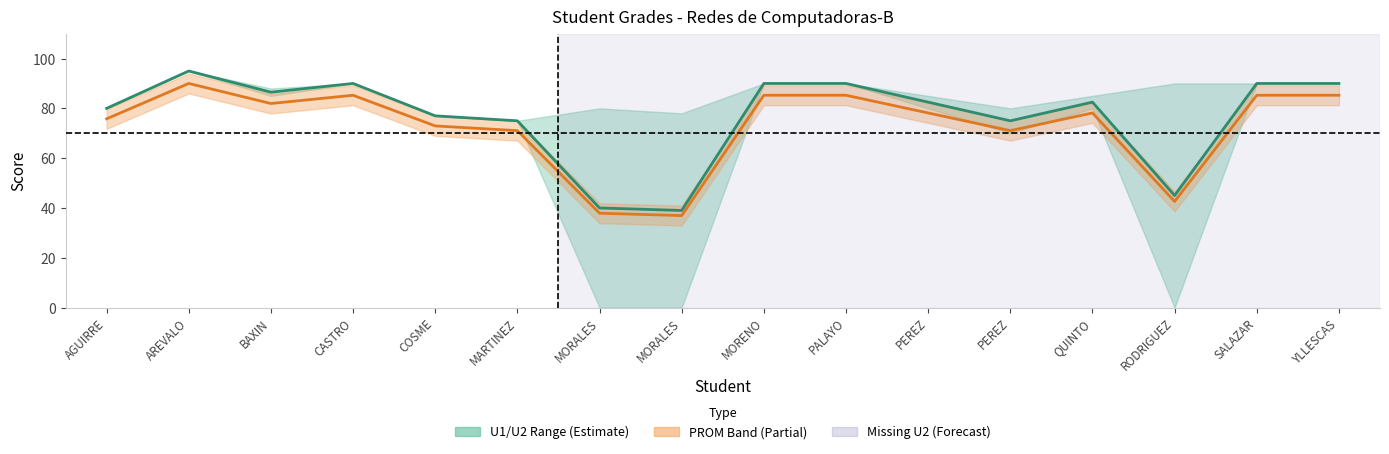

At which category is the sum across all series the highest?

AREVALO